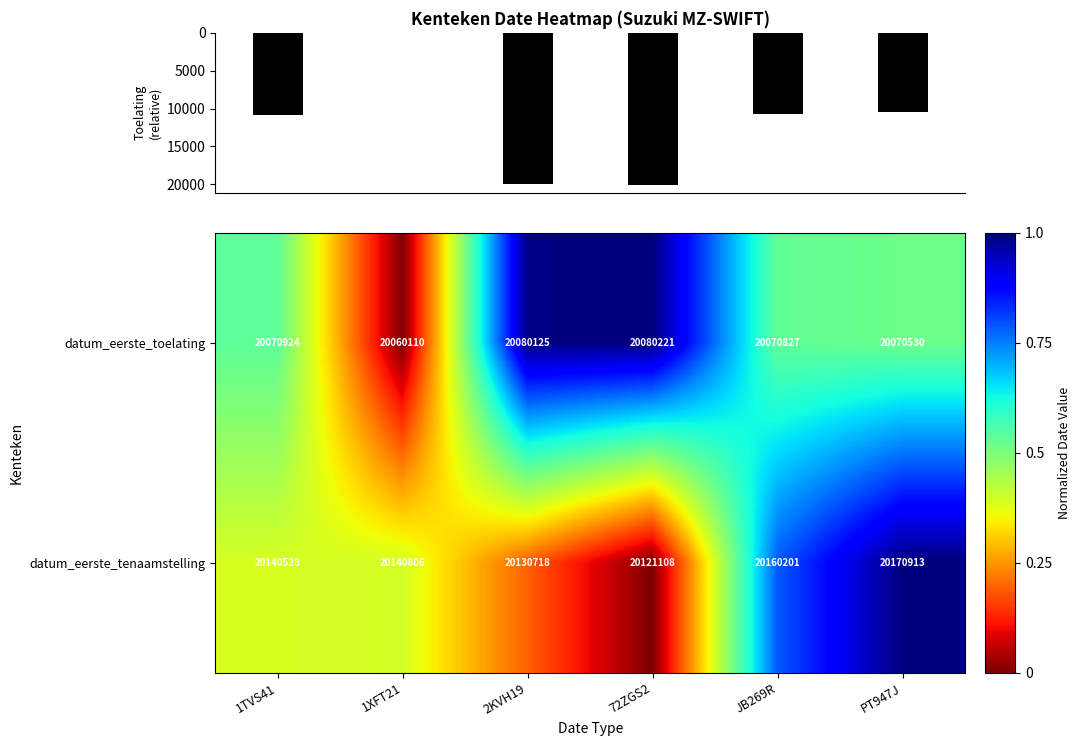

At which label is datum_eerste_toelating closest to 20070165?

PT947J